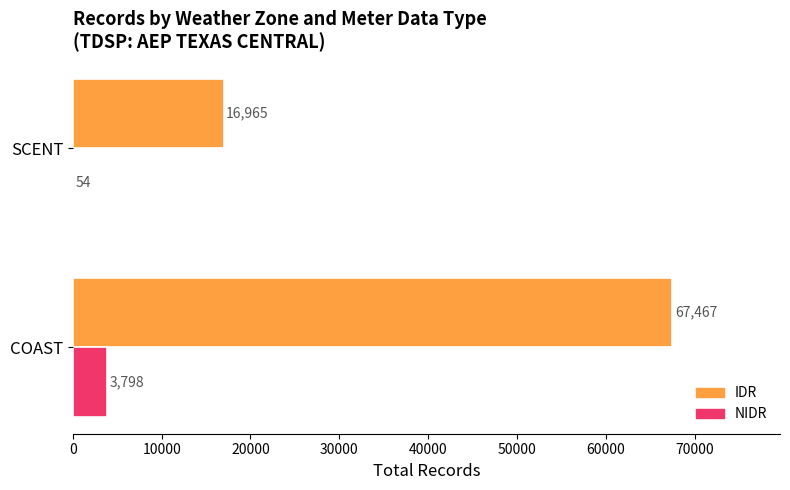

The IDR series shows 112849 at COAST. True or false?

False